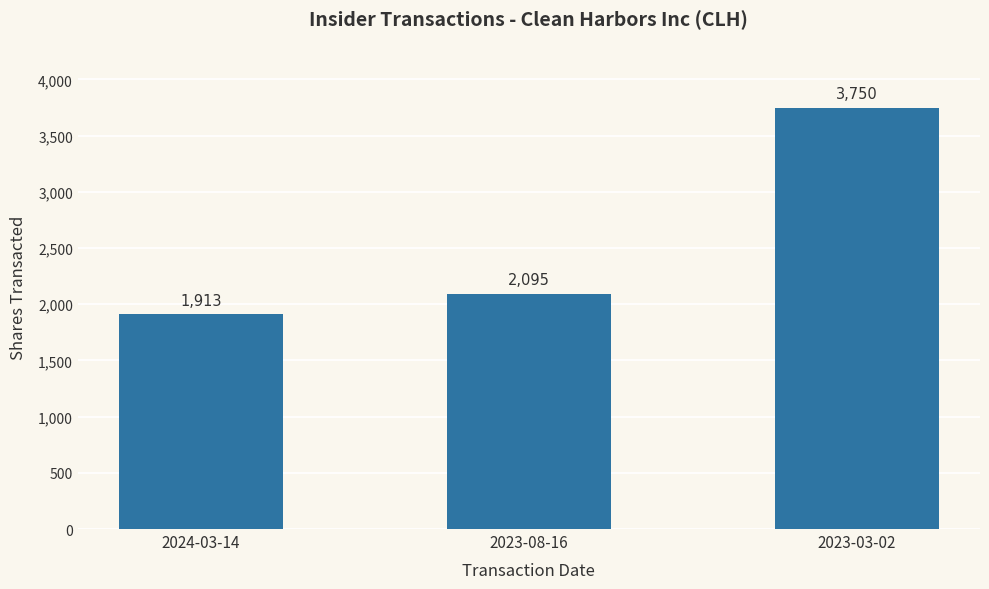

True or false: the data shows 733 at 2023-08-16.

False